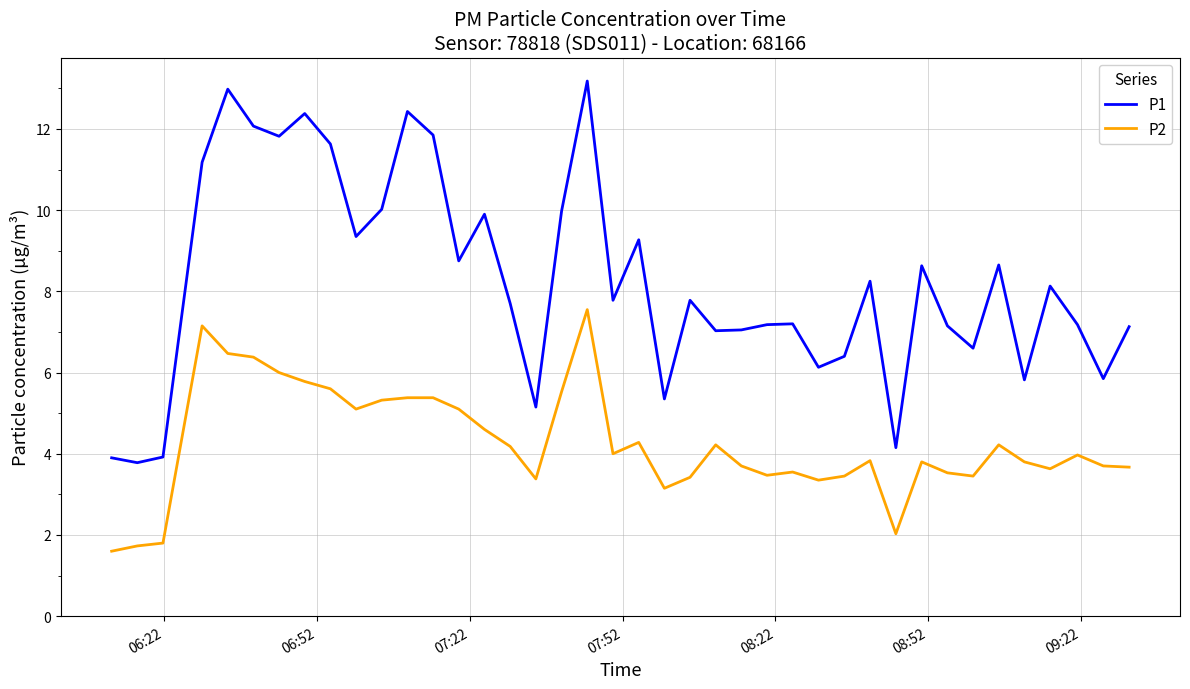

Which series has the widest spread of values?

P1